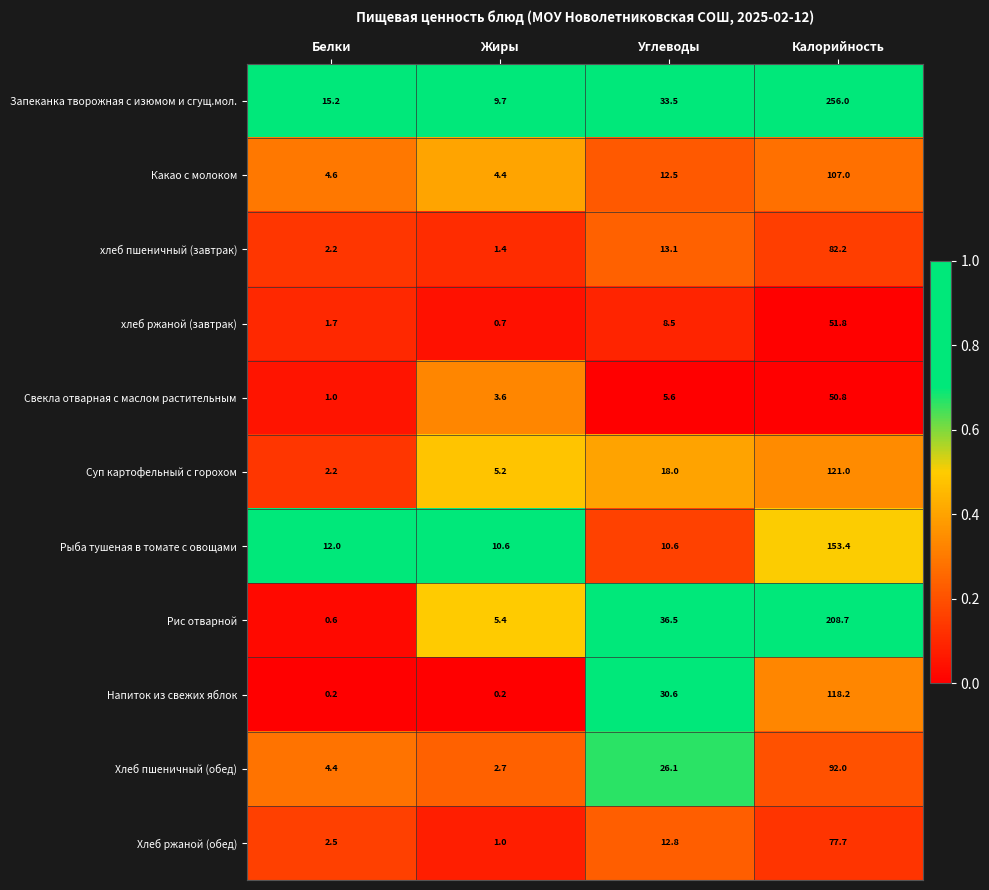

At which category does the chart reach its peak across all series?

Калорийность